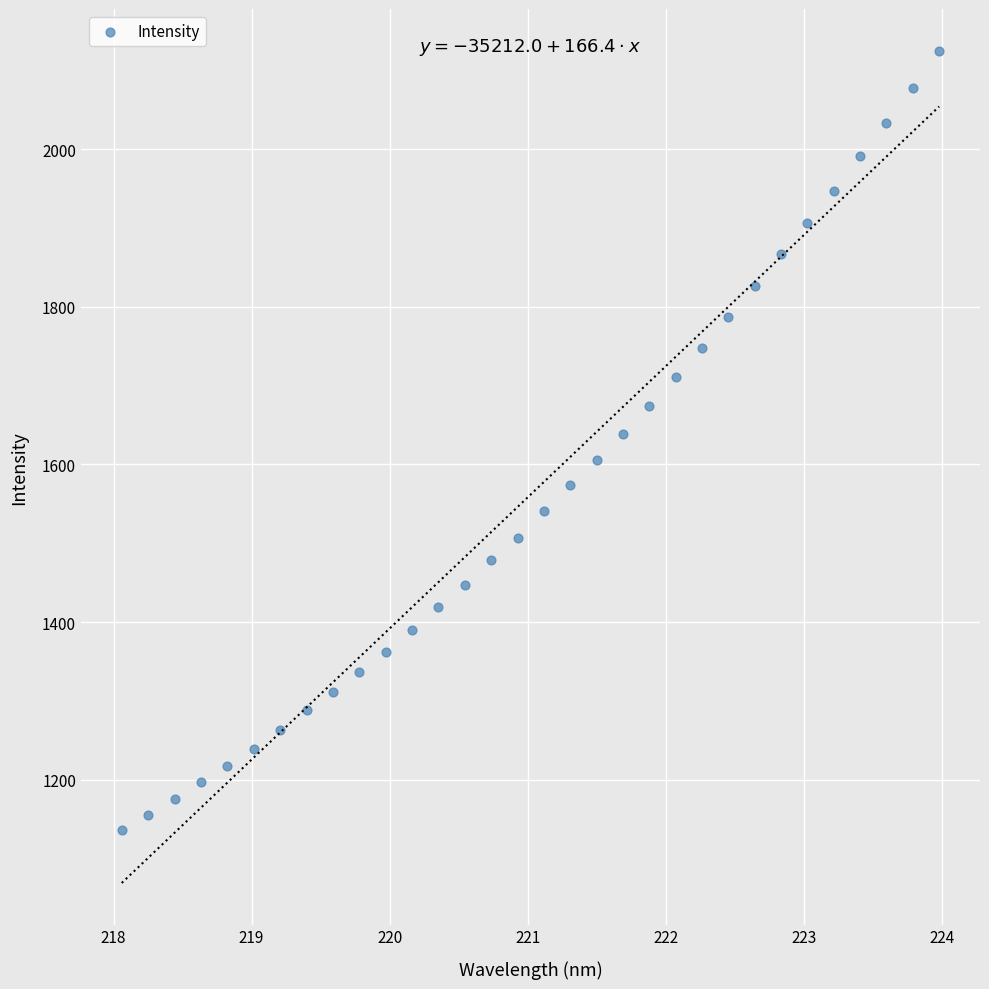

What is the range of X values (max minus min)?

5.9